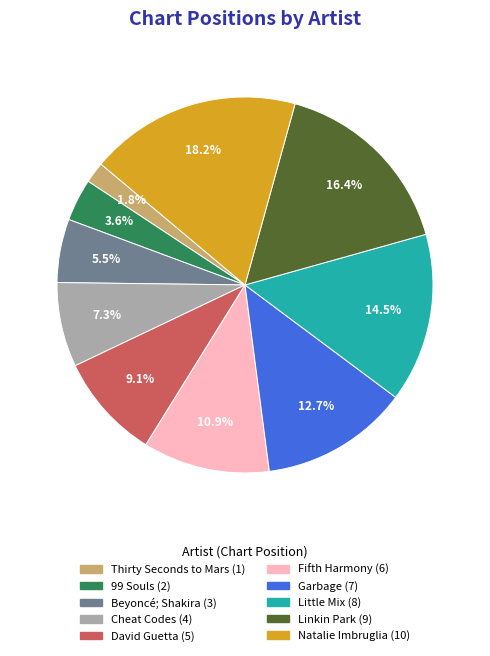

Approximately how many times larger is the value at Little Mix compared to Fifth Harmony?

1.3